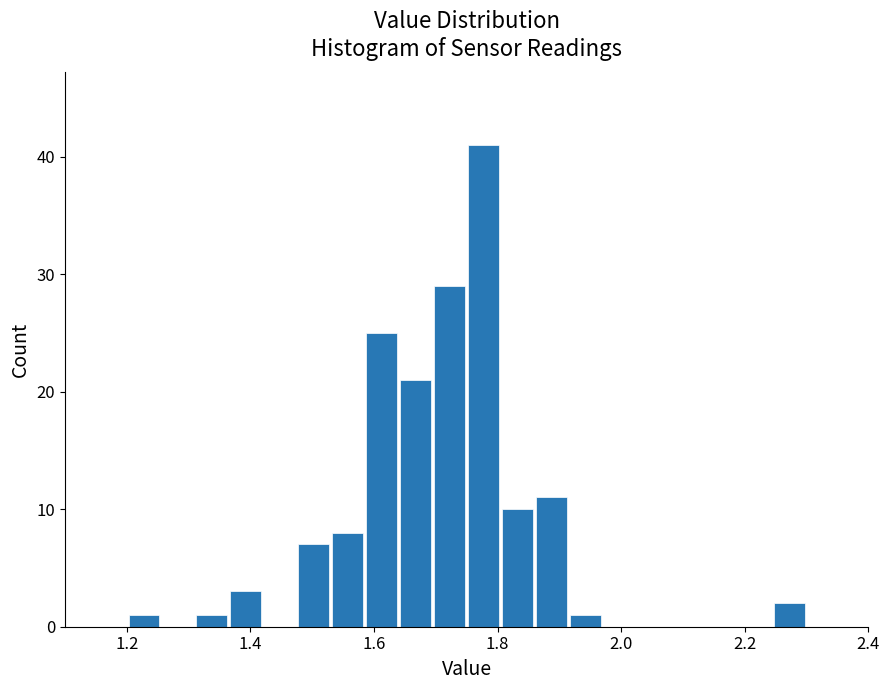

Read against the x-axis, roughly where is the centre of the tallest bar?

1.78